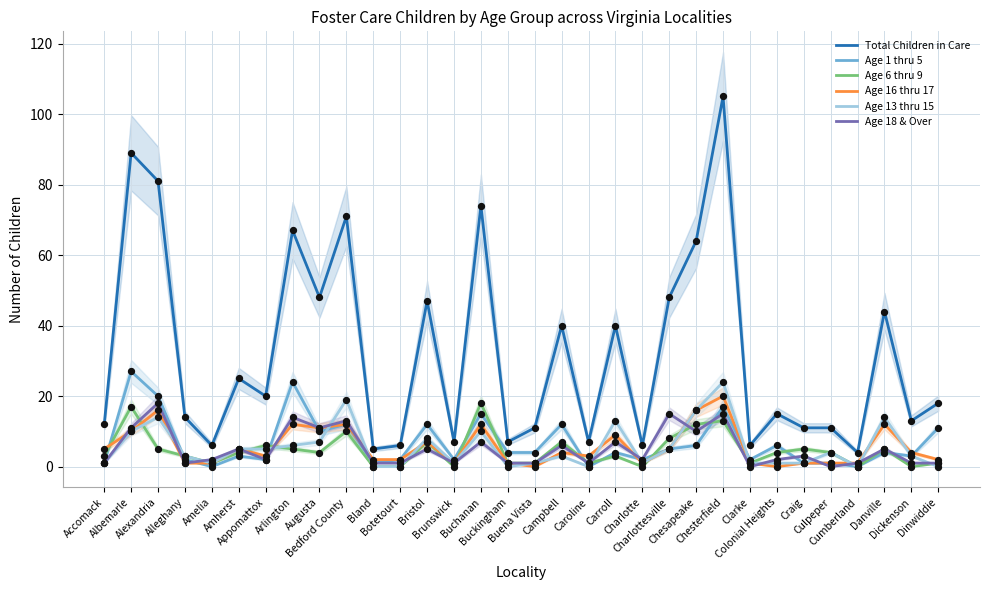

At which category is the sum across all series the highest?

Chesterfield